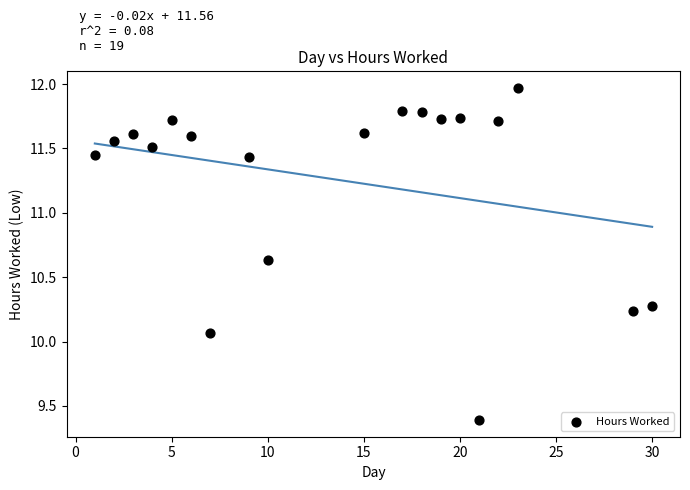

What is the range of Y values (max minus min)?

2.6